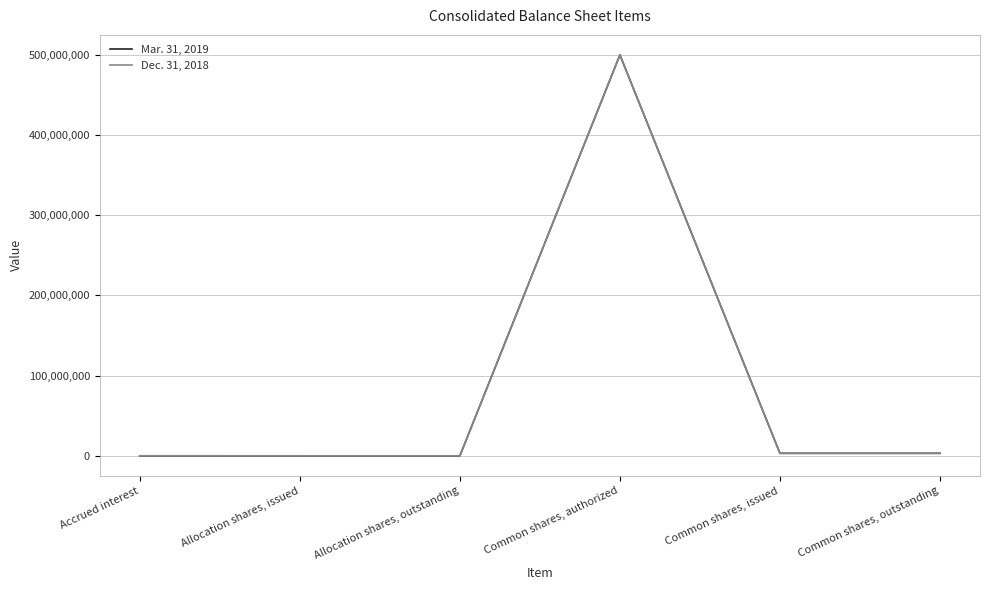

At Accrued interest, list the series in order from smallest to largest.

Dec. 31, 2018, Mar. 31, 2019